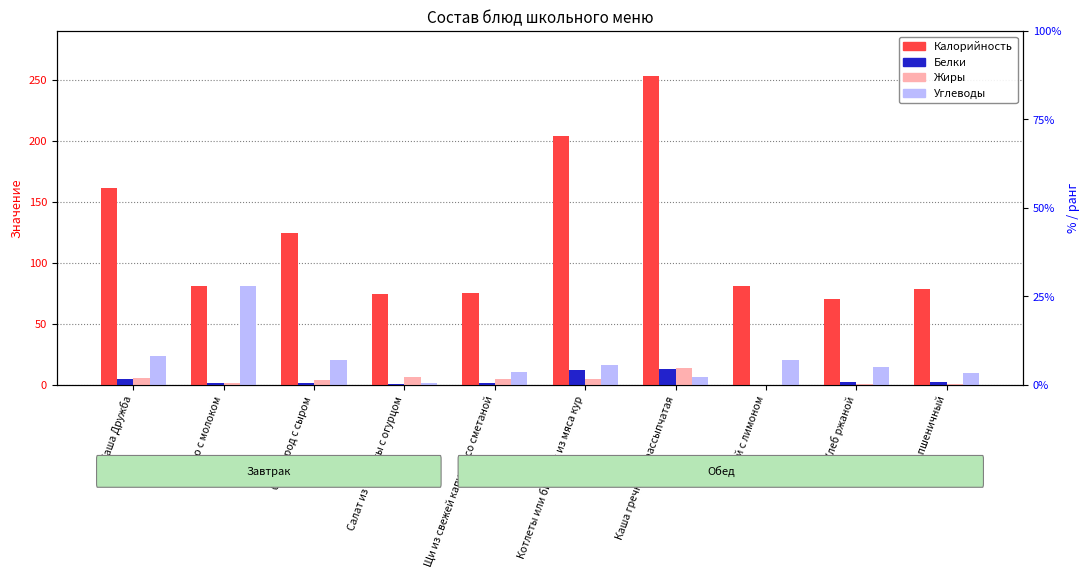

At which category does the chart reach its peak across all series?

Каша гречневая рассыпчатая